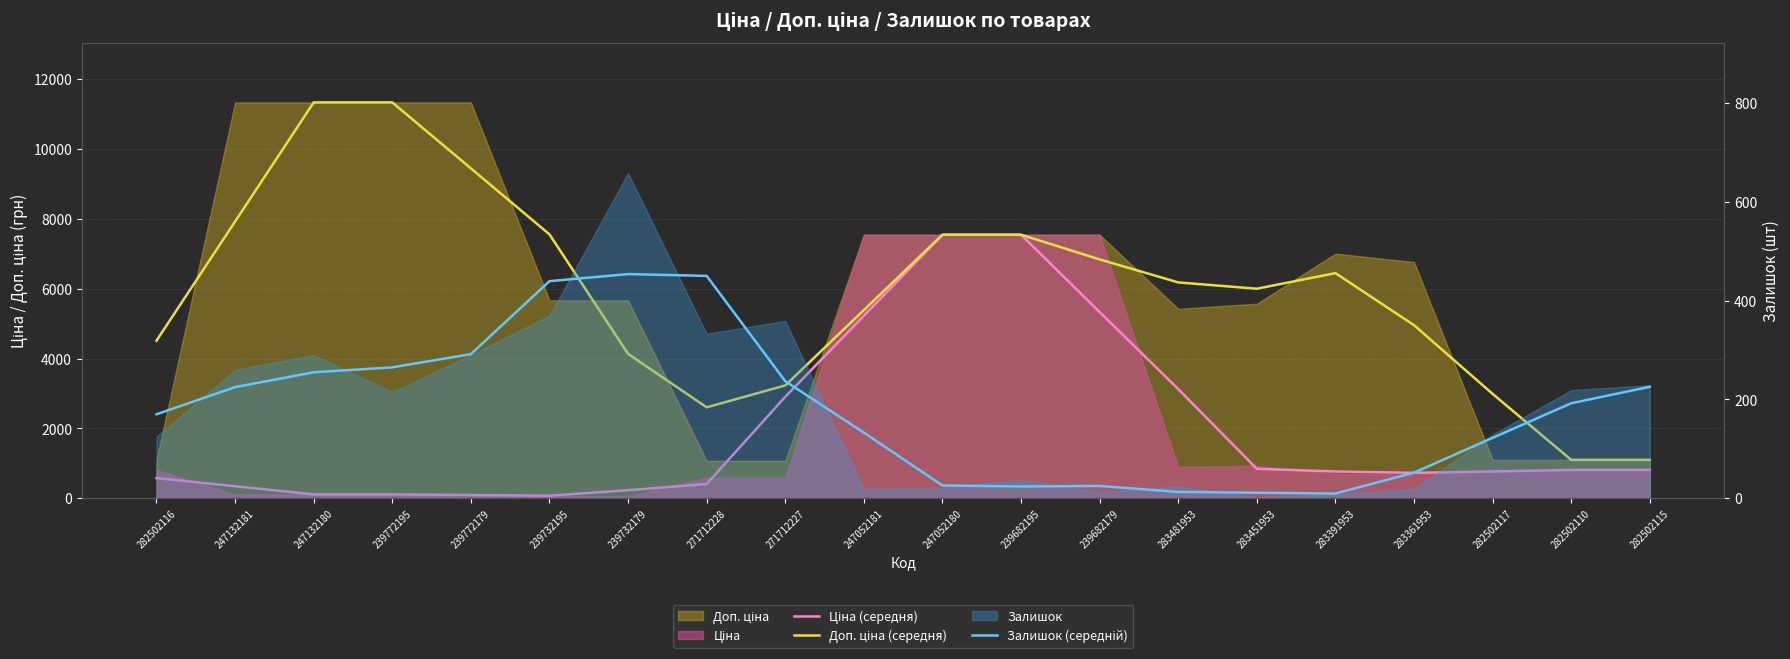

Rank the series by their maximum value, from highest to lowest.

Доп. ціна (середня), Ціна (середня), Залишок (середній)